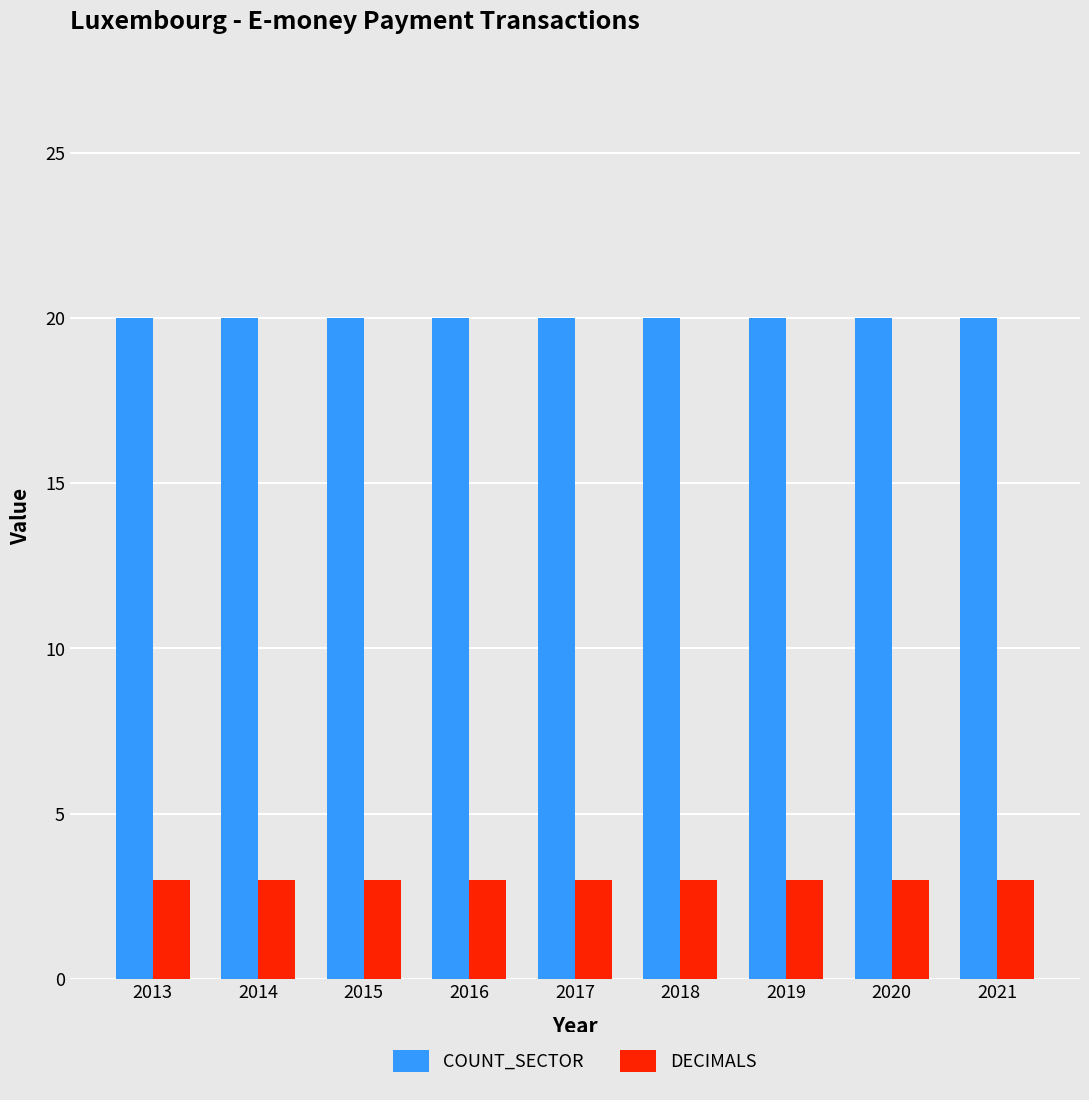

What is the spread (max minus min) of values at 2014?

17